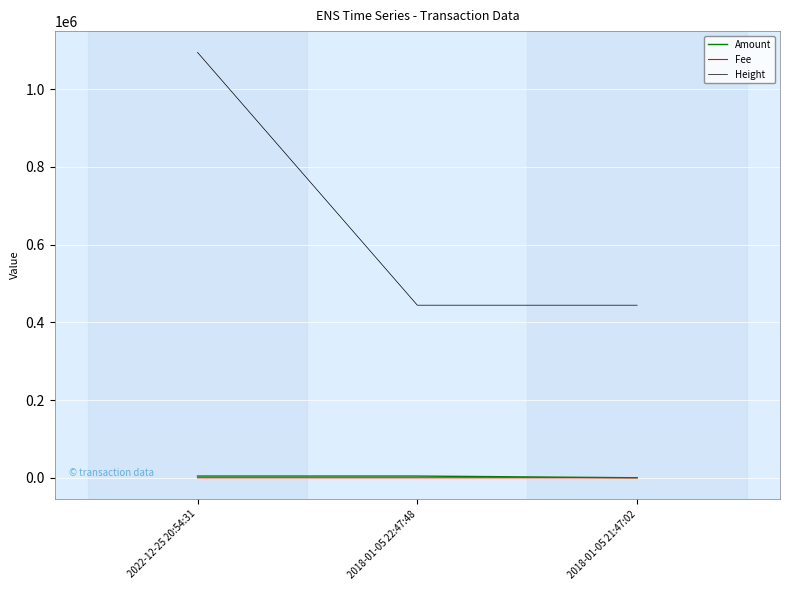

Between 2022-12-25 20:54:31 and 2018-01-05 22:47:48, which series saw the biggest shift?

Height